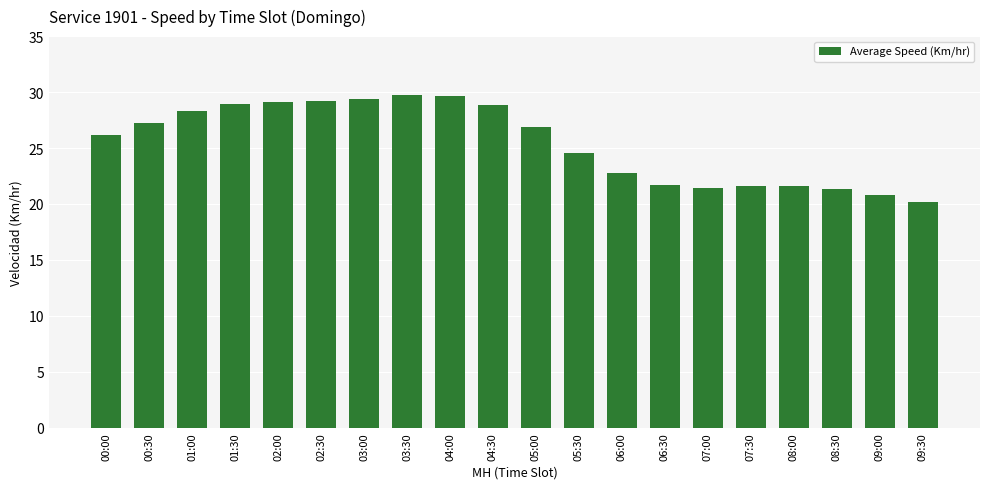

True or false: the data shows 14.3 at 00:30.

False